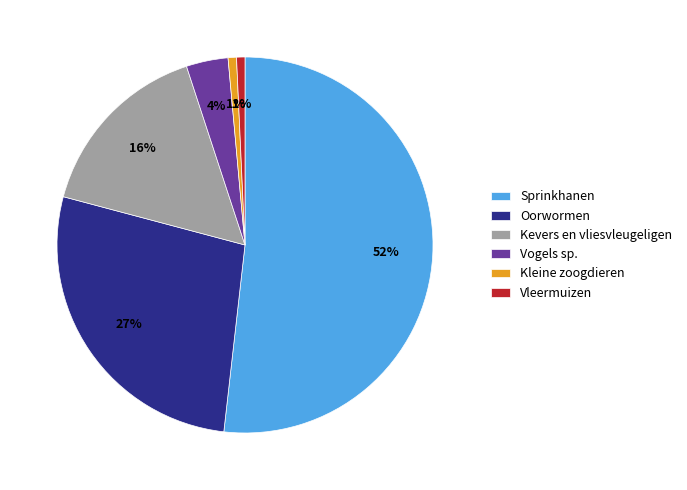

Is there any slice that represents more than half of the pie?

Yes